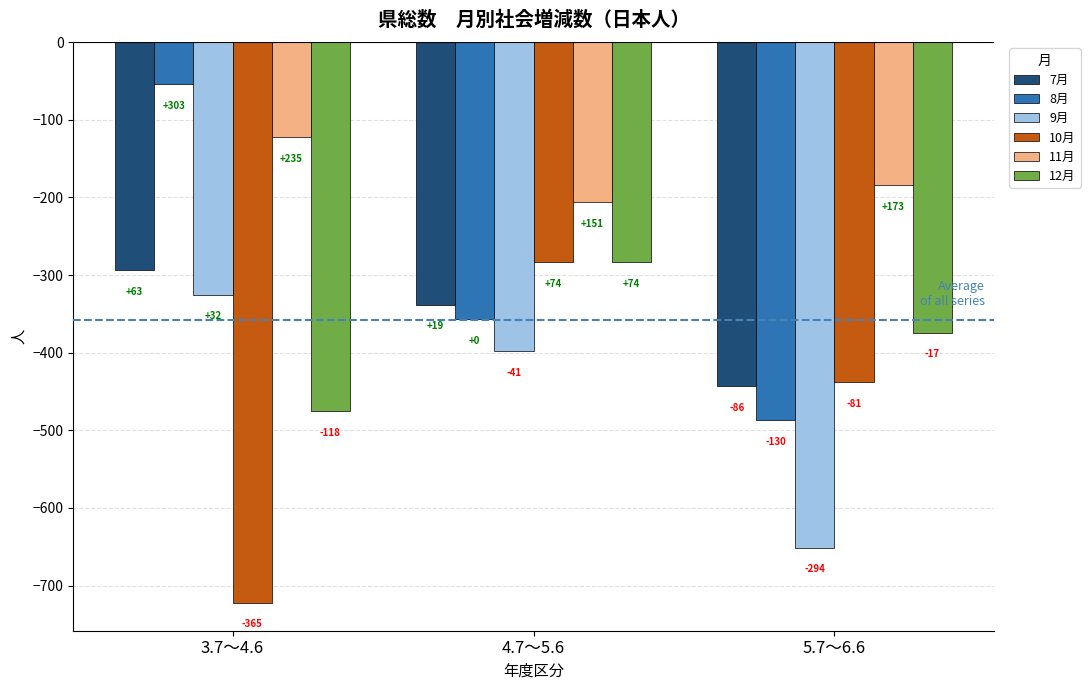

What are all the series names shown in the legend?

7月, 8月, 9月, 10月, 11月, 12月